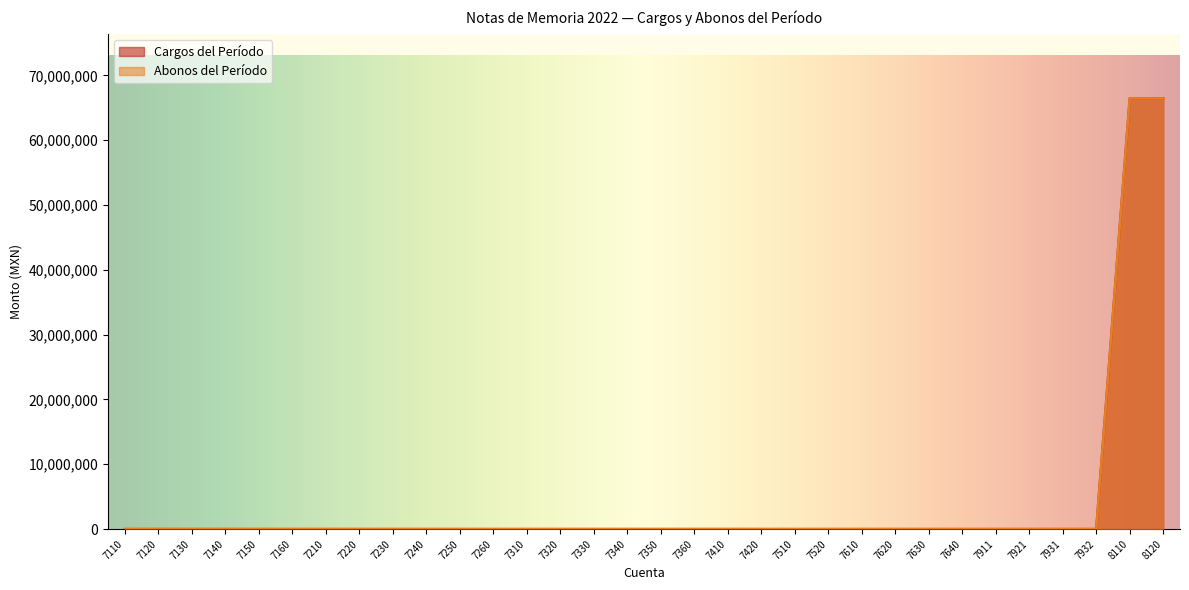

True or false: Cargos del Período and Abonos del Período cross at least once.

False